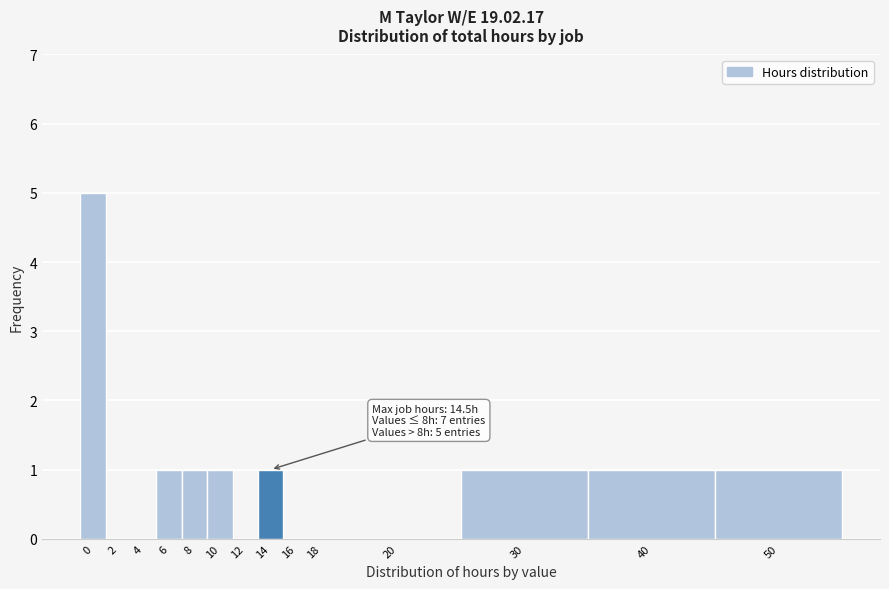

Reading left to right, what are all the values shown in this chart?

0=5	2=0	4=0	6=1	8=1	10=1	12=0	14=1	16=0	18=0	20=0	30=1	40=1	50=1